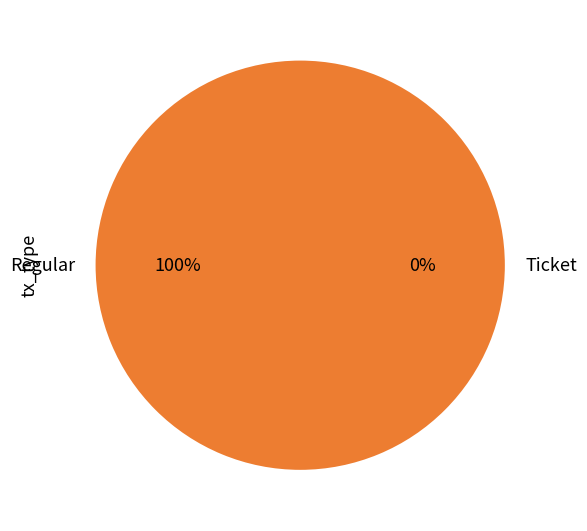

How many slices are in this pie chart?

2